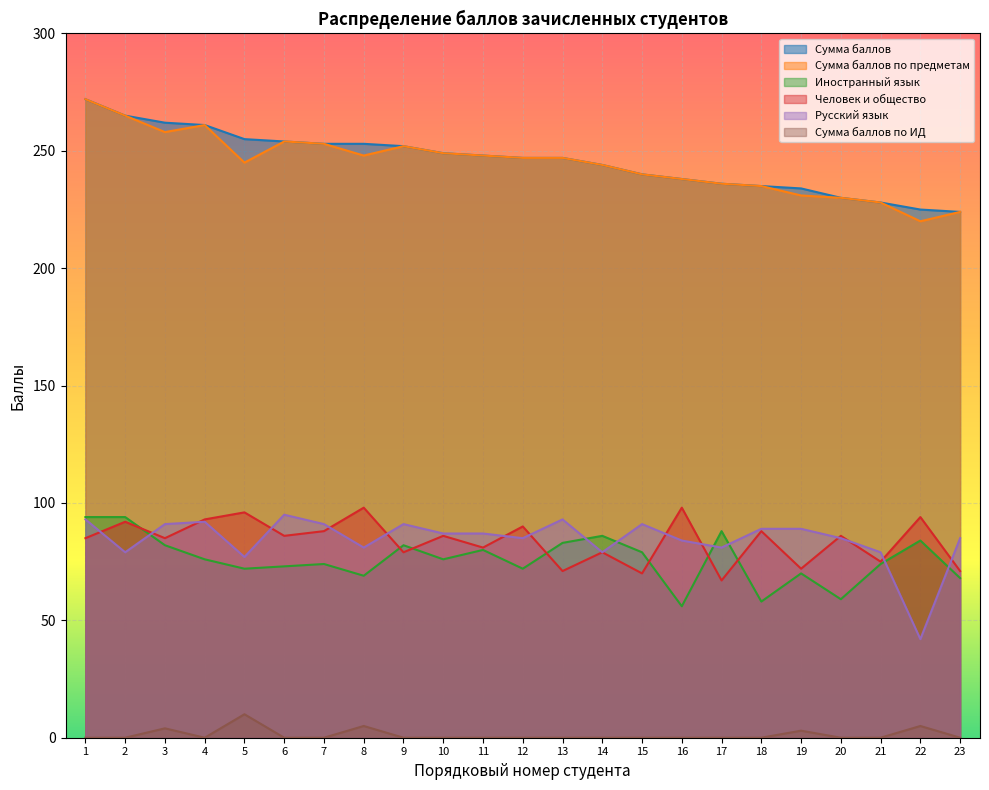

Where is the first local maximum for Сумма баллов по предметам?

4